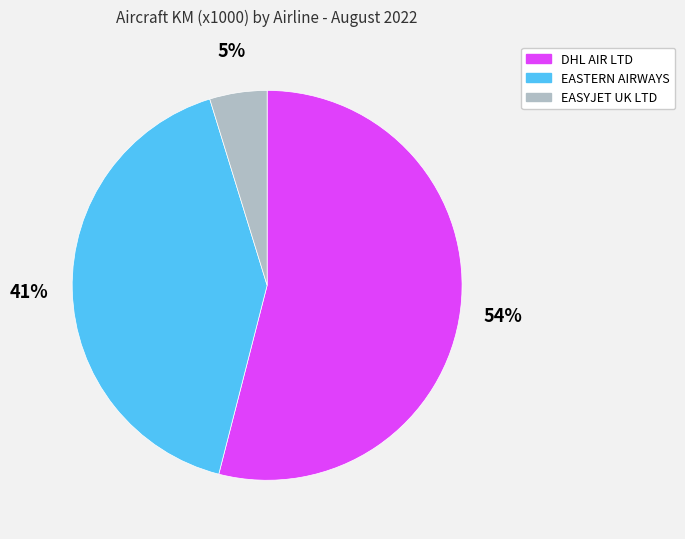

To the nearest percent, what portion does EASYJET UK LTD represent?

5%